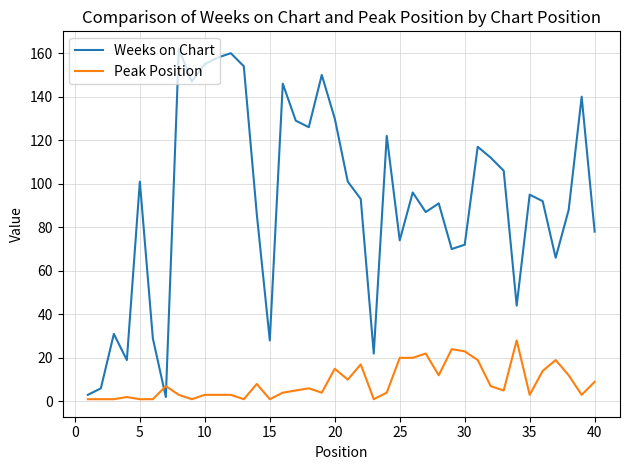

Which series has the widest spread of values?

Weeks on Chart